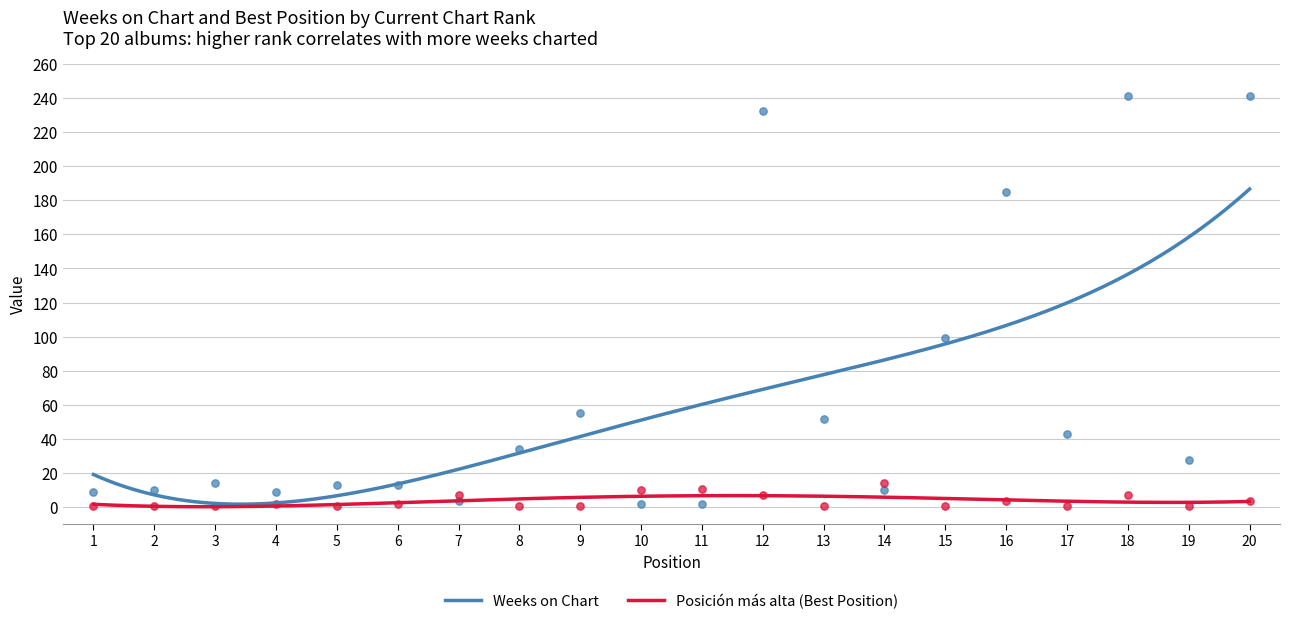

Is the value of Weeks on Chart at 20 greater than the value of Posicion mas alta at 13?

Yes